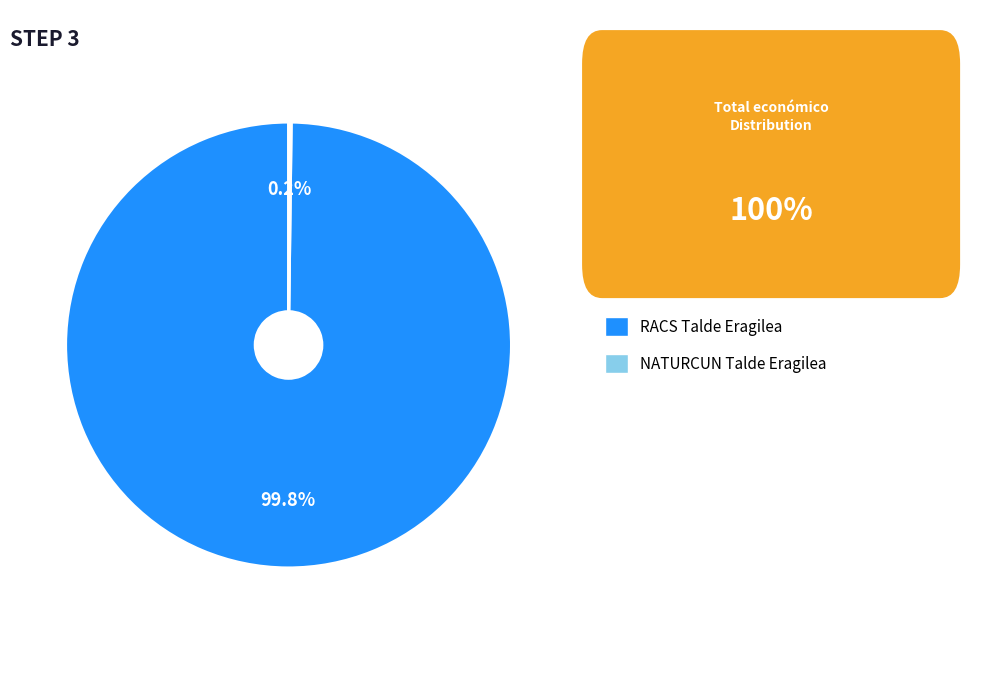

Is there a majority slice in this chart?

Yes